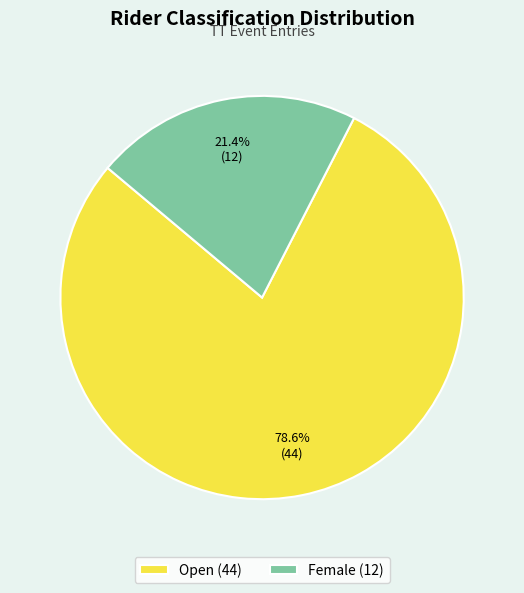

Which slice is the largest?

Open